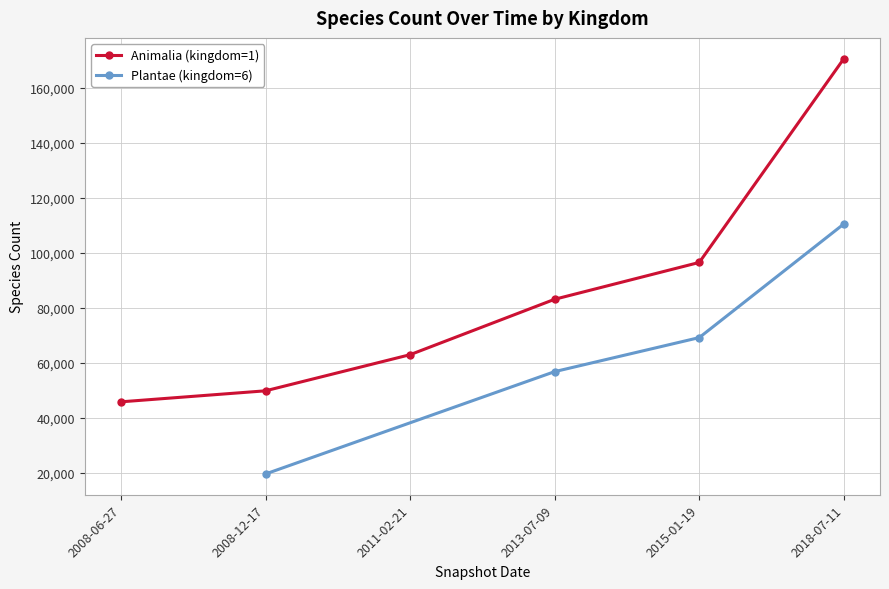

Is it true that Animalia (kingdom=1) equals 45537 at 2017-07-01?

False